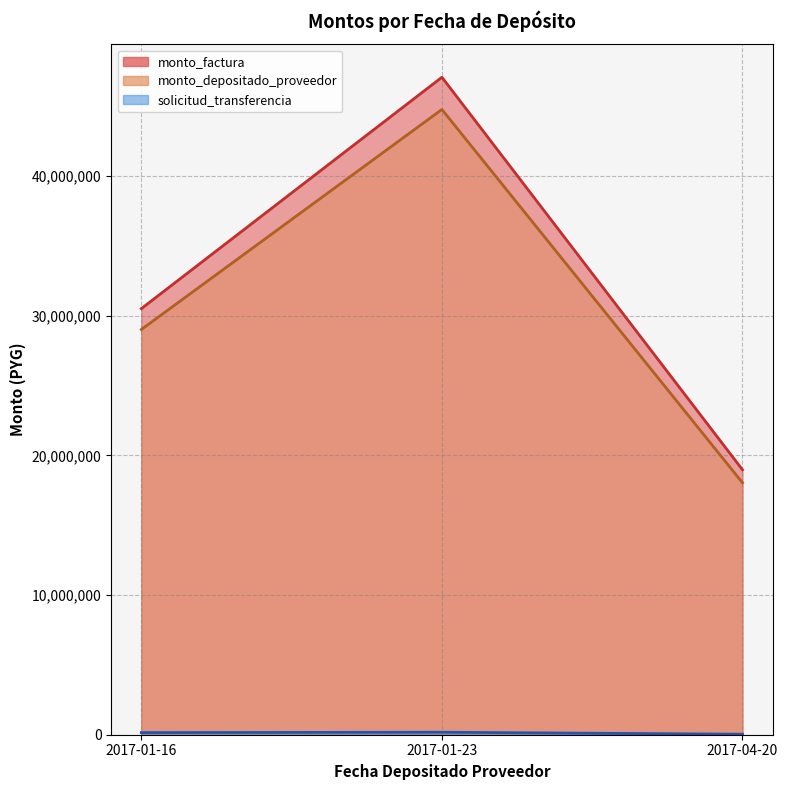

Which series has the largest range (max minus min)?

monto_factura